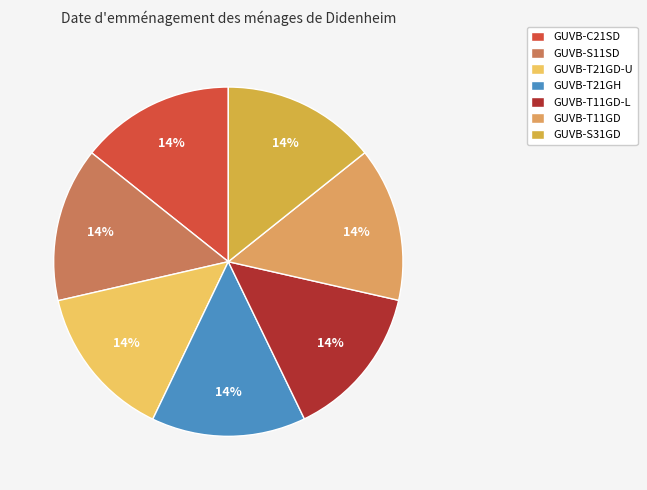

Does GUVB-T11GD-L account for over 50% of the chart?

No